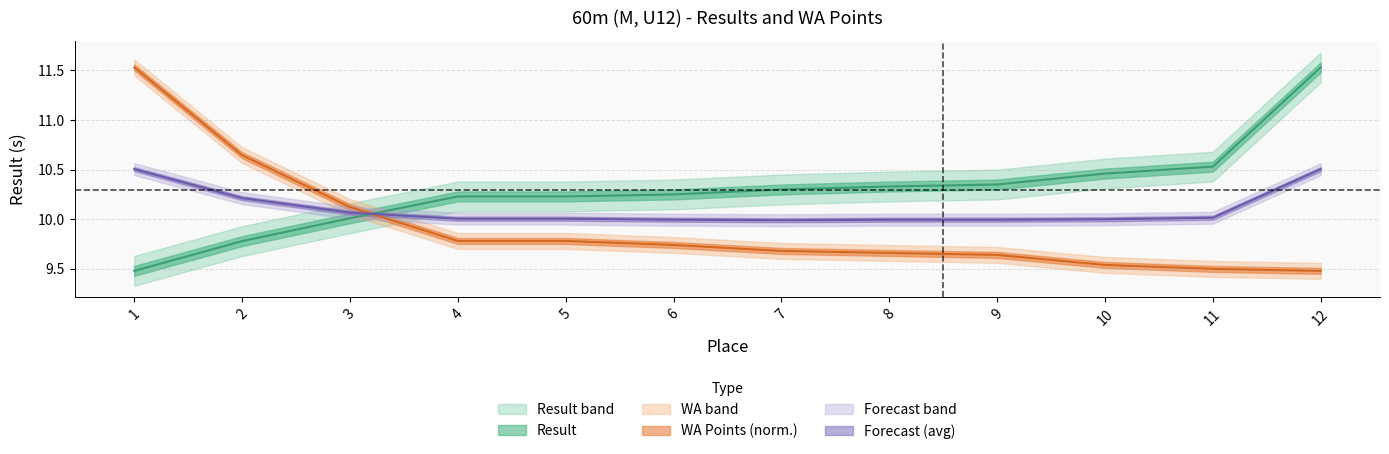

The value of Result at 6 is 10.2. True or false?

True